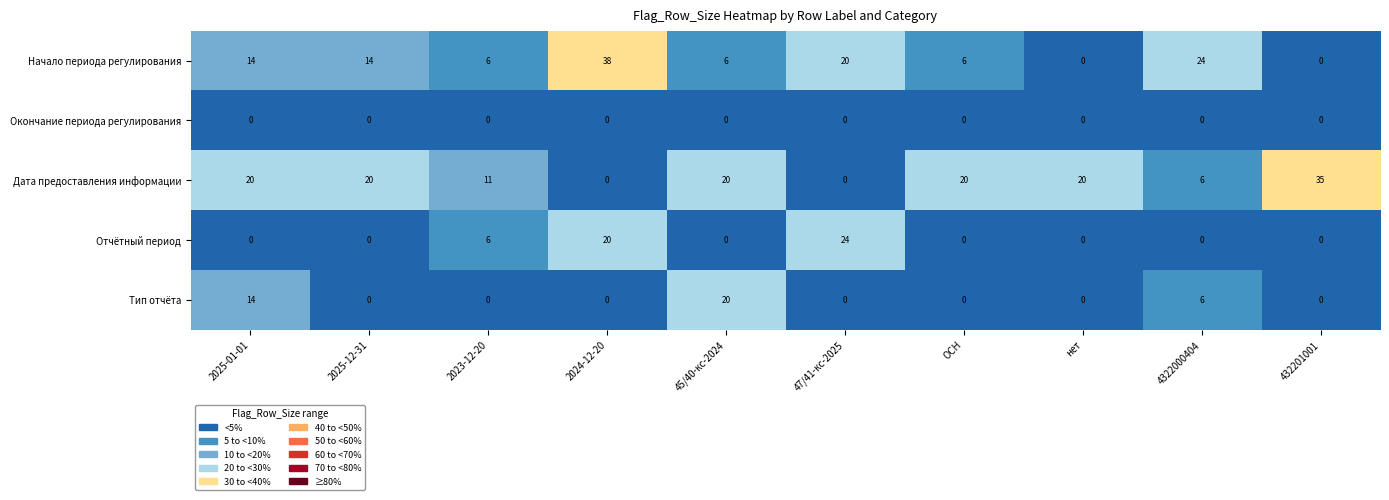

Count the Начало периода регулирования values in the range 6 to 20.

6